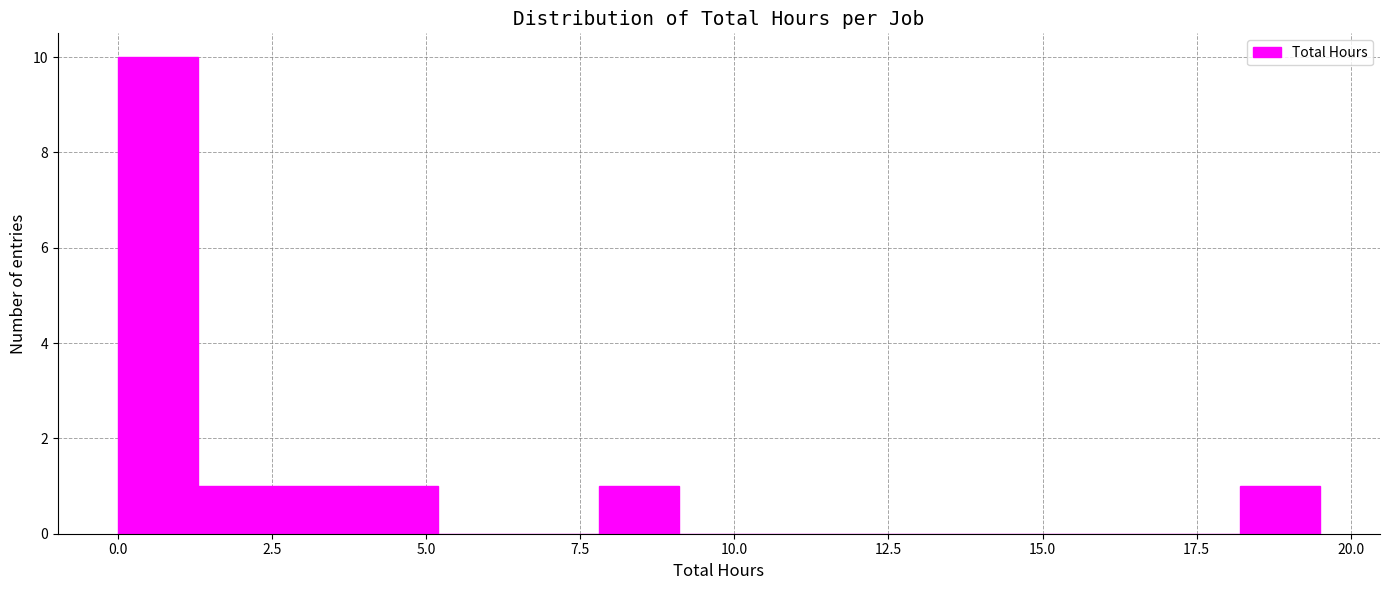

Read against the x-axis, roughly where is the centre of the tallest bar?

0.5